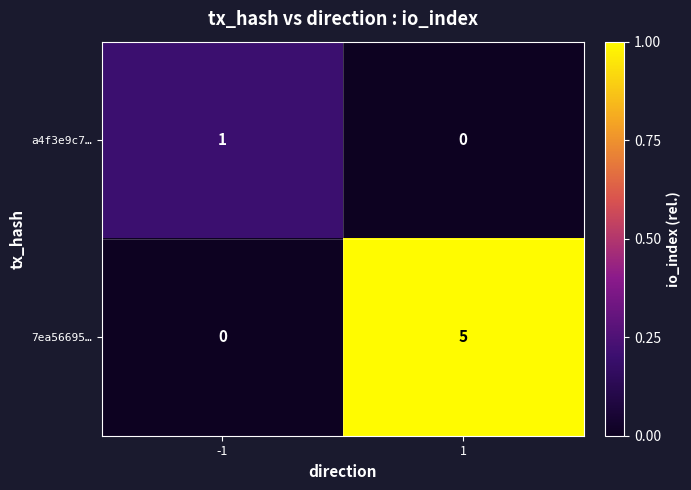

At how many categories does at least one series exceed 0?

2